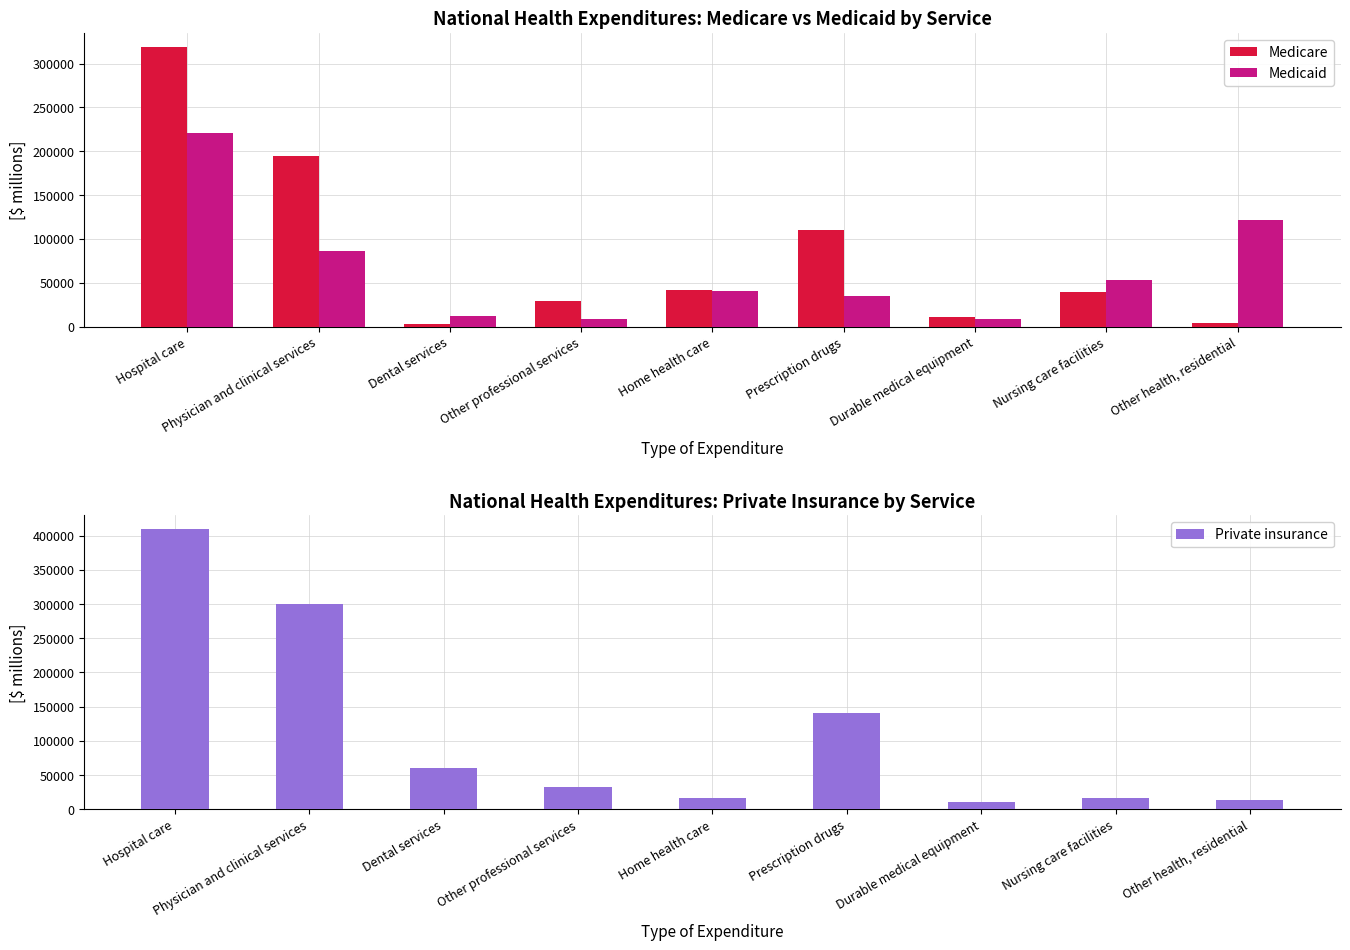

At which label does Private insurance first exceed 32884?

Hospital care